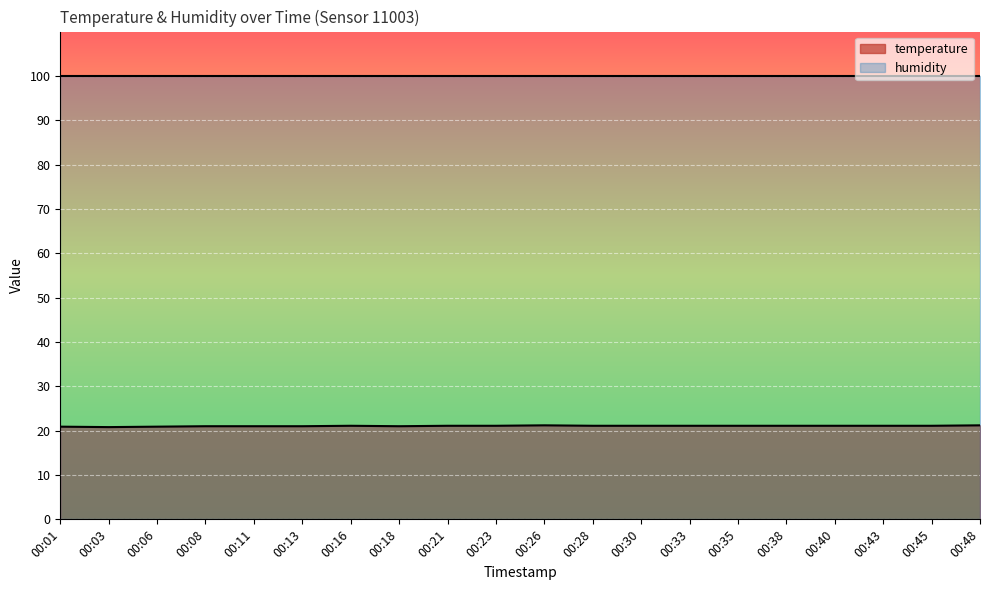

Reading left to right, extract all data points from this chart.

00:01=20.9	00:03=20.8	00:06=20.9	00:08=21.0	00:11=21.0	00:13=21.0	00:16=21.1	00:18=21.0	00:21=21.1	00:23=21.1	00:26=21.2	00:28=21.1	00:30=21.1	00:33=21.1	00:35=21.1	00:38=21.1	00:40=21.1	00:43=21.1	00:45=21.1	00:48=21.2